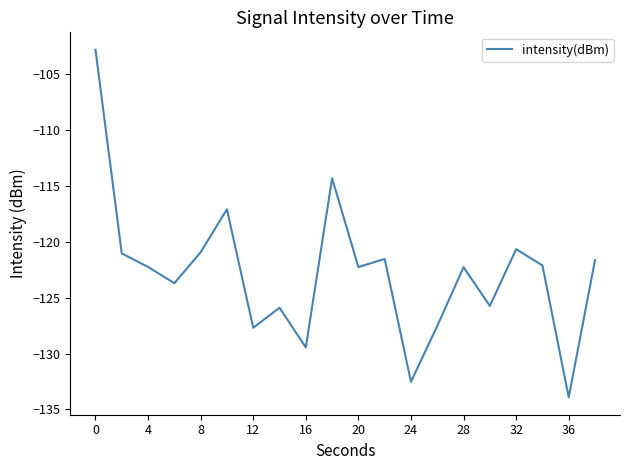

What is the maximum value shown in the chart?

-102.8